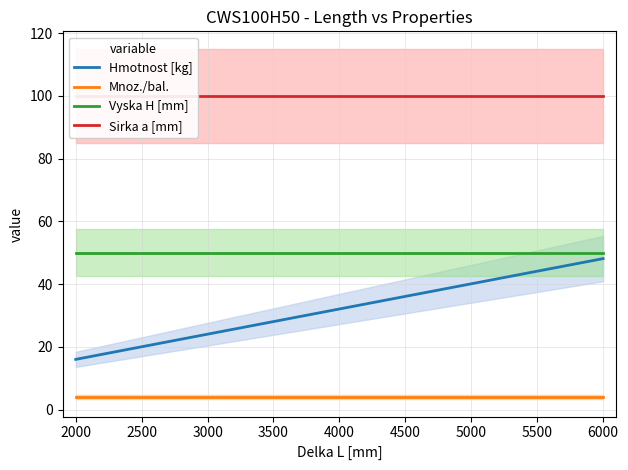

What is the maximum value for Hmotnost [kg]?

48.2